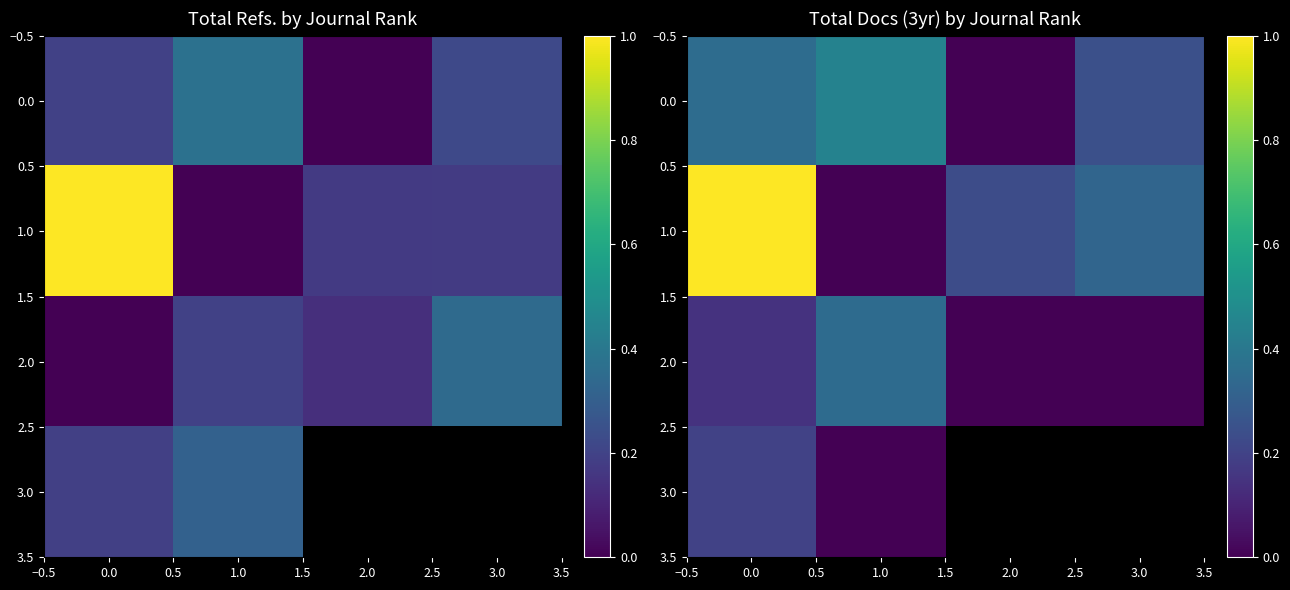

The 0.0 series shows 0.0 at 2.0. True or false?

True